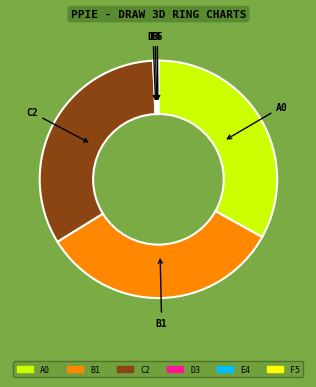

Is there a majority slice in this chart?

No